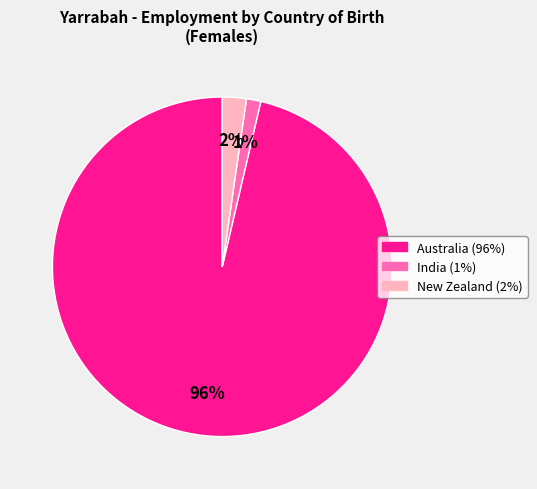

Do New Zealand and Australia together represent more than half of the pie?

Yes